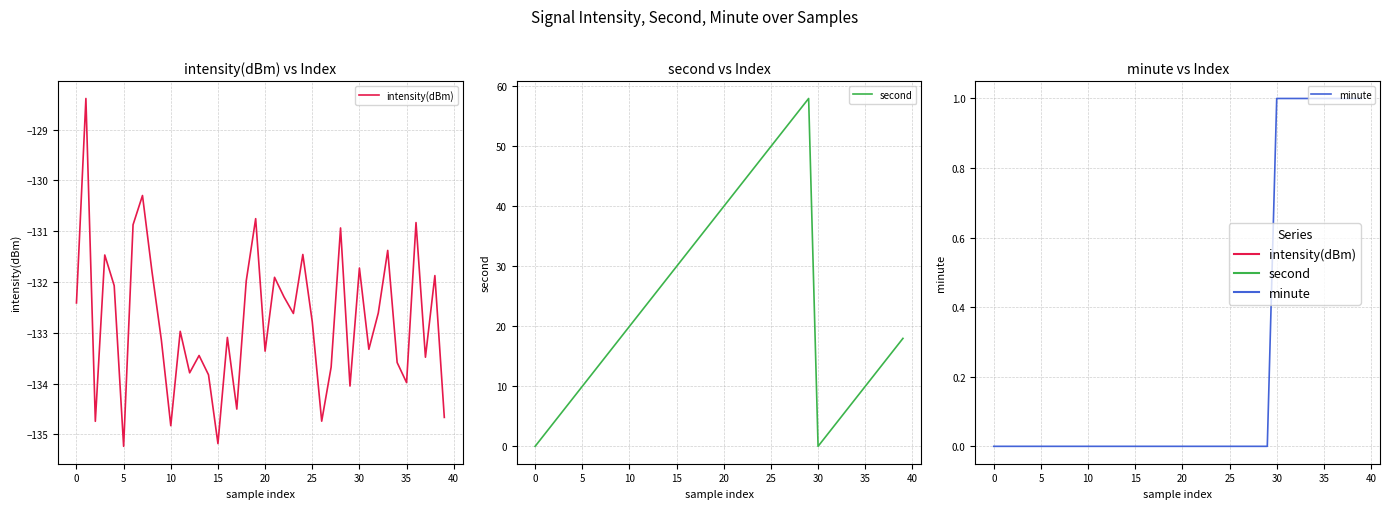

What are all the series names shown in the legend?

intensity(dBm), second, minute